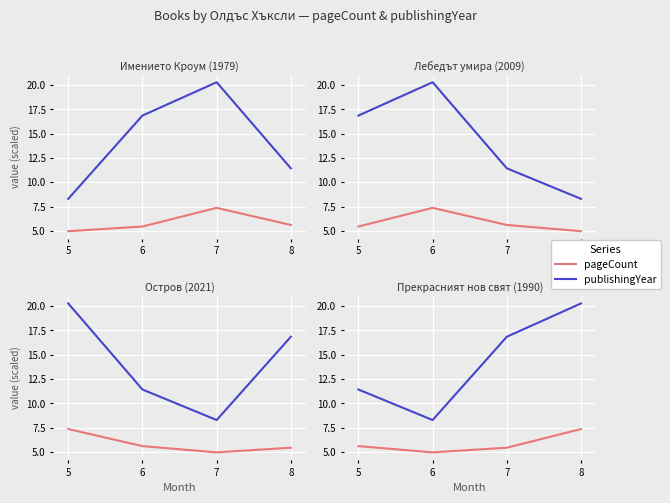

What is the spread (max minus min) of values at 5?

5.8